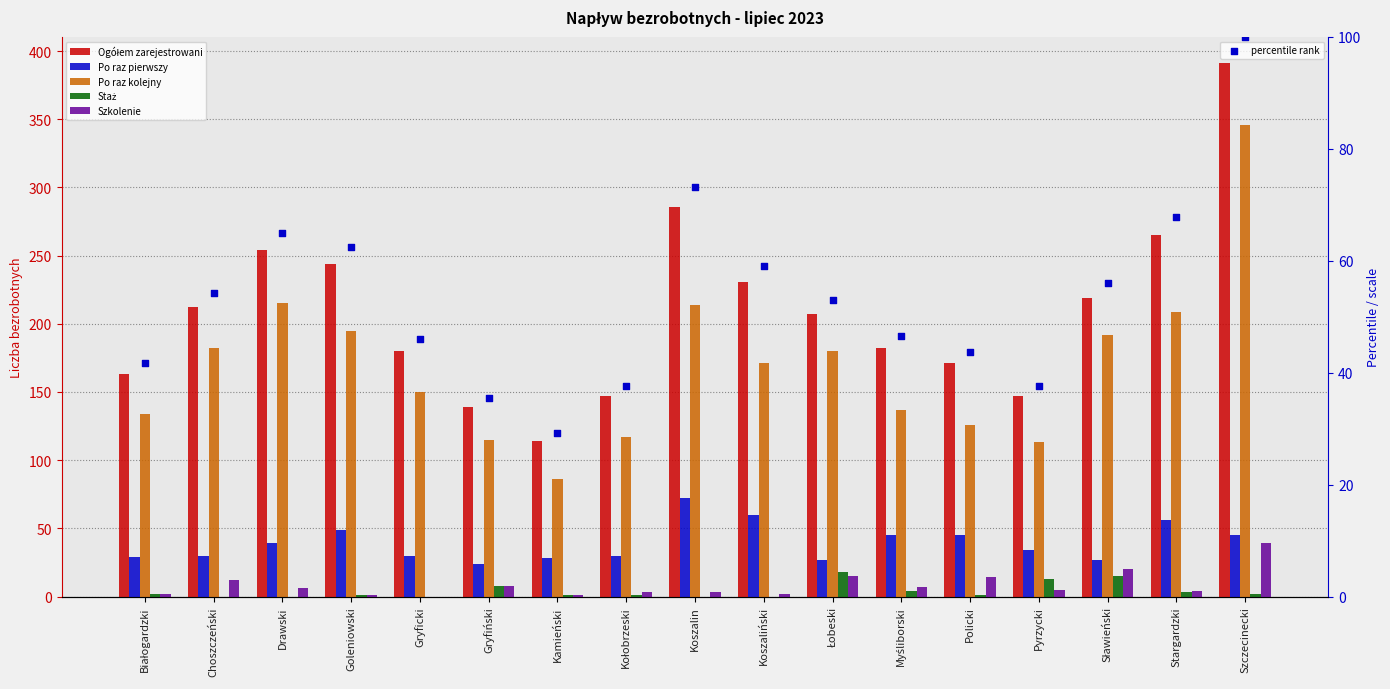

At which category is the sum across all series the highest?

Szczecinecki